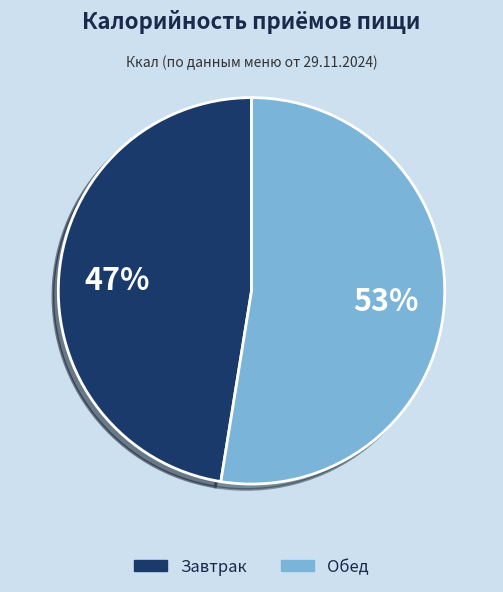

Between Завтрак and Обед, which is larger?

Обед